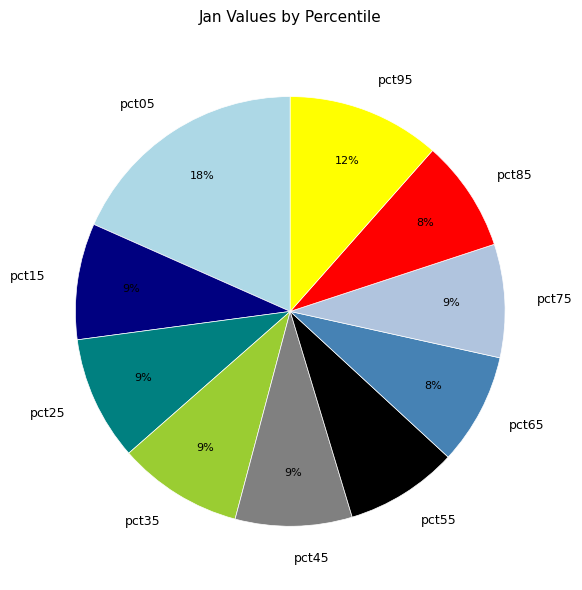

Is there any slice that represents more than half of the pie?

No